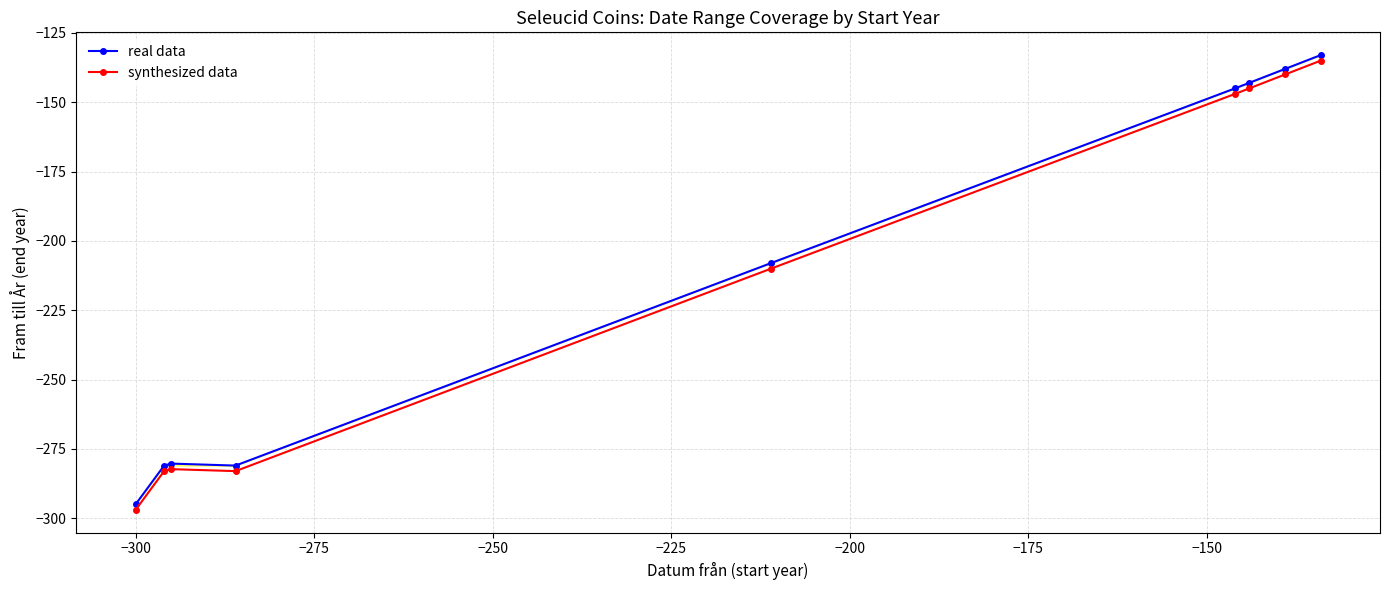

True or false: real data has more than 1 points higher than both neighbors.

False